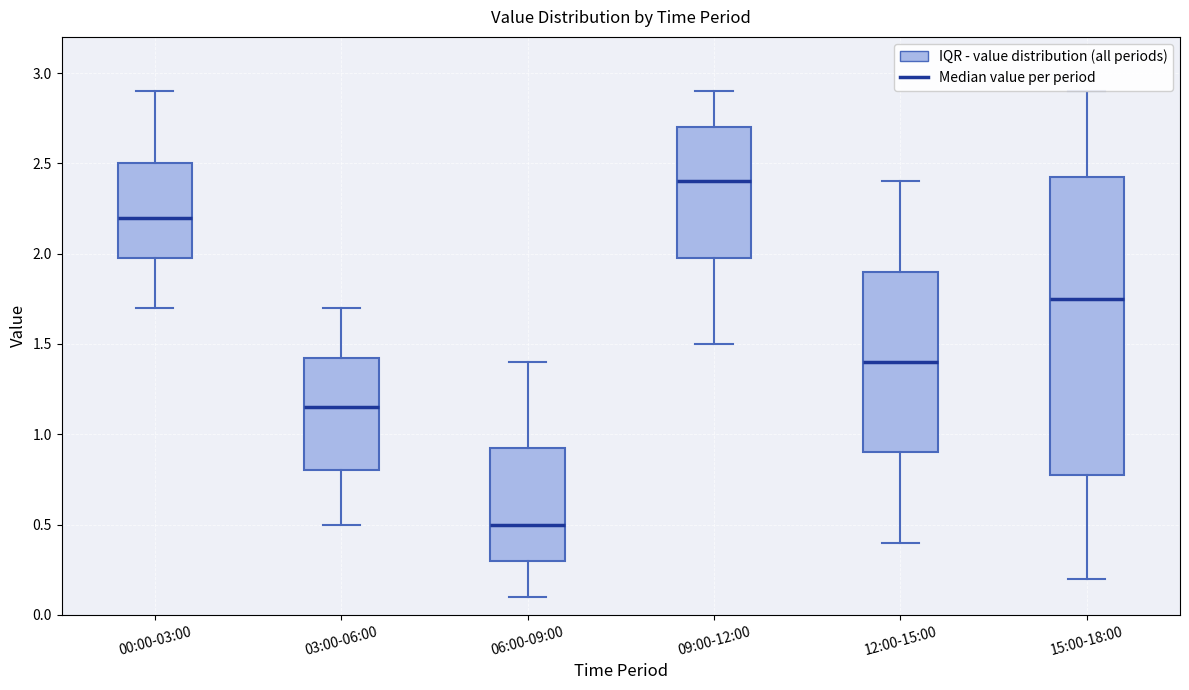

Reading left to right, read every box against the y-axis: the position of its median line, the range the box covers, and the ends of its whiskers. The values are not printed on the chart, so give them approximately, as read against the axis.

00:00-03:00: median 2.20, box 2.00 to 2.50, whiskers 1.70 to 2.90
03:00-06:00: median 1.15, box 0.80 to 1.45, whiskers 0.50 to 1.70
06:00-09:00: median 0.50, box 0.30 to 0.95, whiskers 0.10 to 1.40
09:00-12:00: median 2.40, box 2.00 to 2.70, whiskers 1.50 to 2.90
12:00-15:00: median 1.40, box 0.90 to 1.90, whiskers 0.40 to 2.40
15:00-18:00: median 1.75, box 0.80 to 2.45, whiskers 0.20 to 2.90